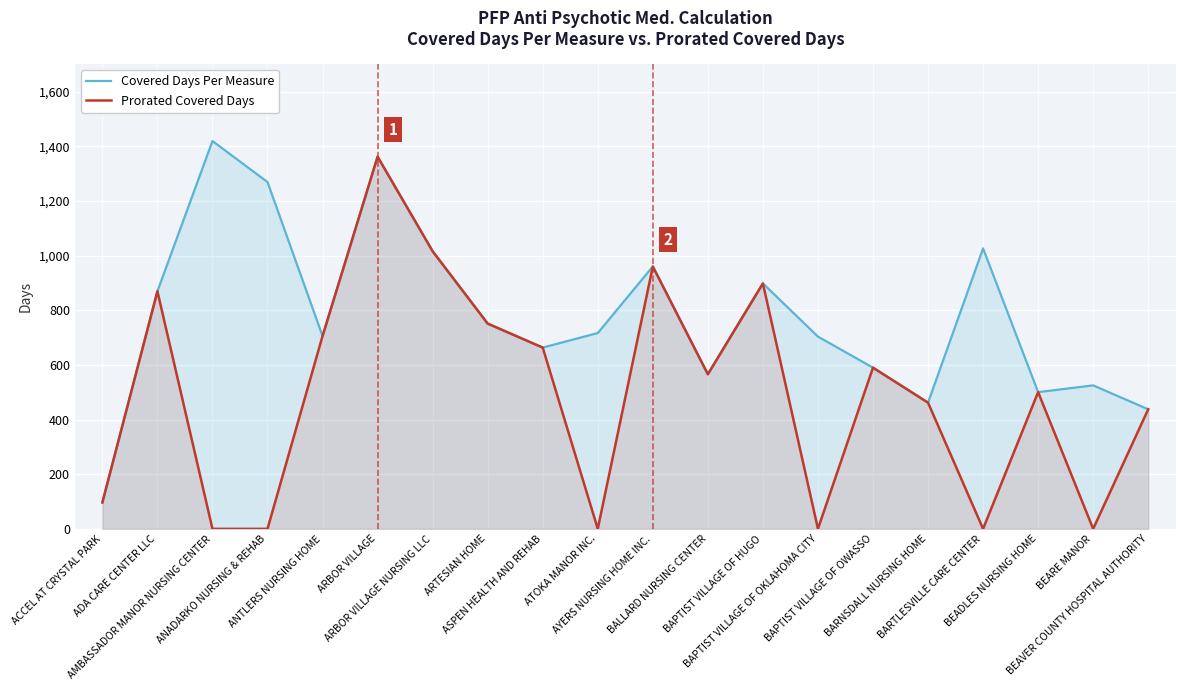

Reading left to right, transcribe all the data shown in this chart.

Covered Days Per Measure: 96.5	869.2	1419.0	1269.0	705.5	1361.8	1015.8	751.0	663.2	716.5	960.0	565.8	898.0	703.5	589.8	461.8	1026.0	500.2	525.0	437.5
Prorated Covered Days: 96.5	869.2	0.0	0.0	705.5	1361.8	1015.8	751.0	663.2	0.0	960.0	565.8	898.0	0.0	589.8	461.8	0.0	500.2	0.0	437.5